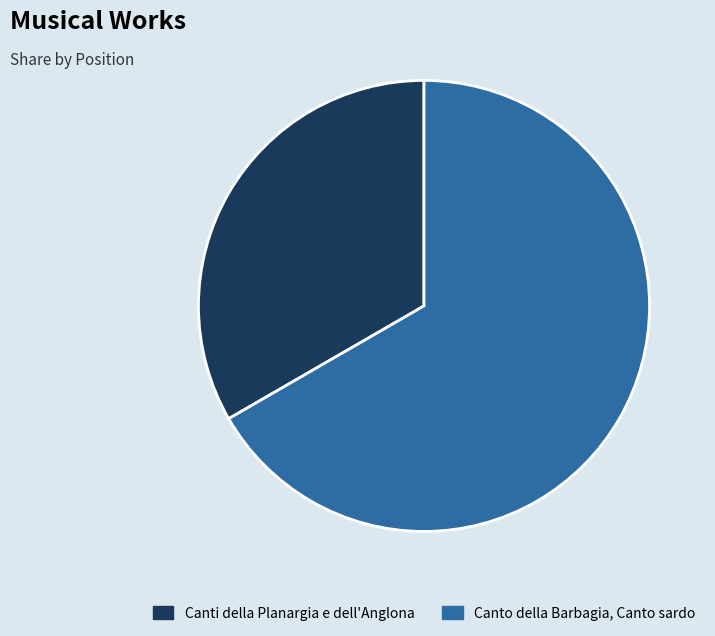

Rank the categories by value from highest to lowest.

Canto della Barbagia, Canto sardo, Canti della Planargia e dell'Anglona